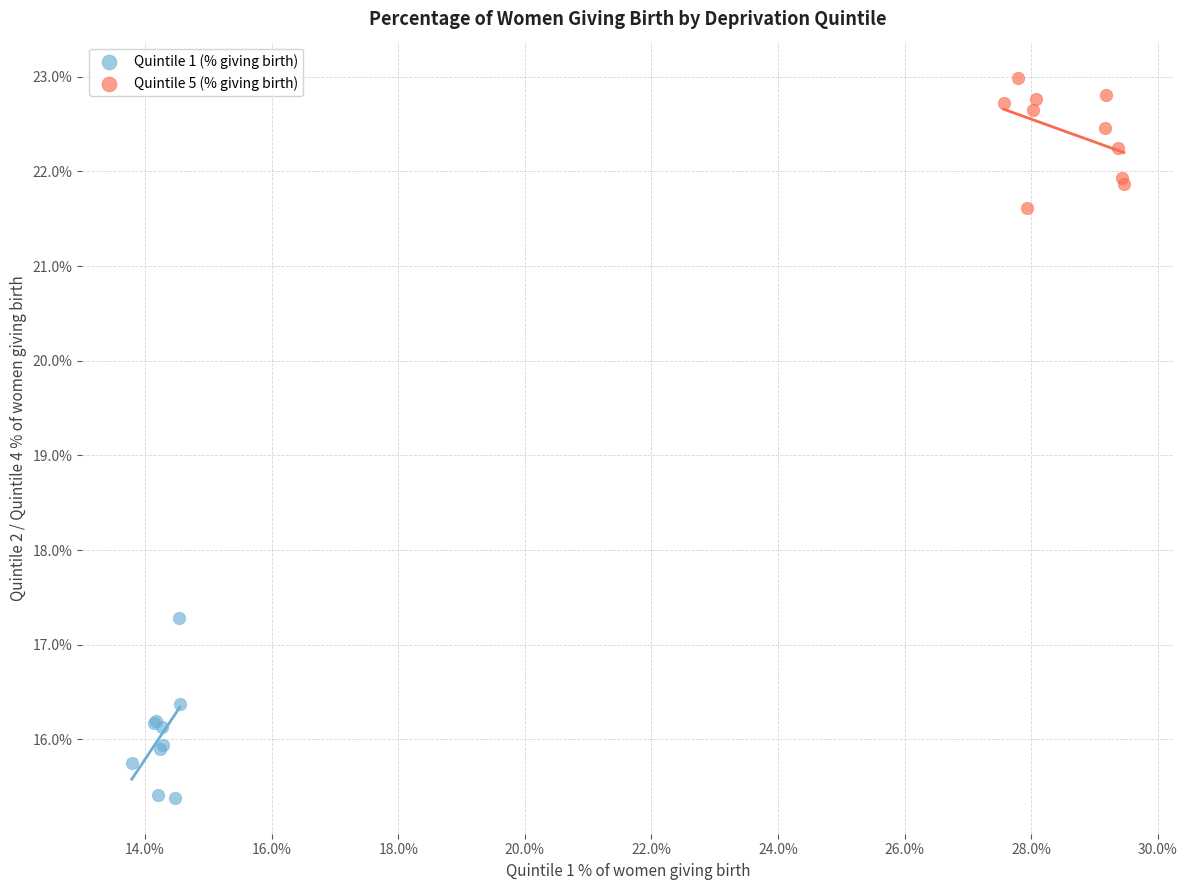

Which series has the largest Y range (max minus min)?

Quintile 1 (% giving birth)